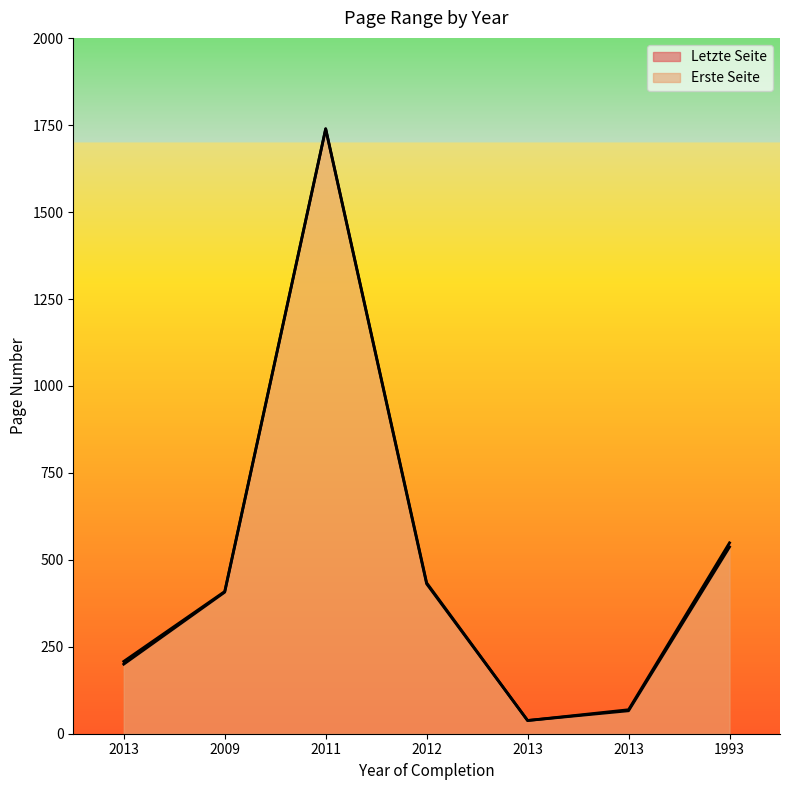

At 2013, list the series in order from largest to smallest.

Letzte Seite, Erste Seite